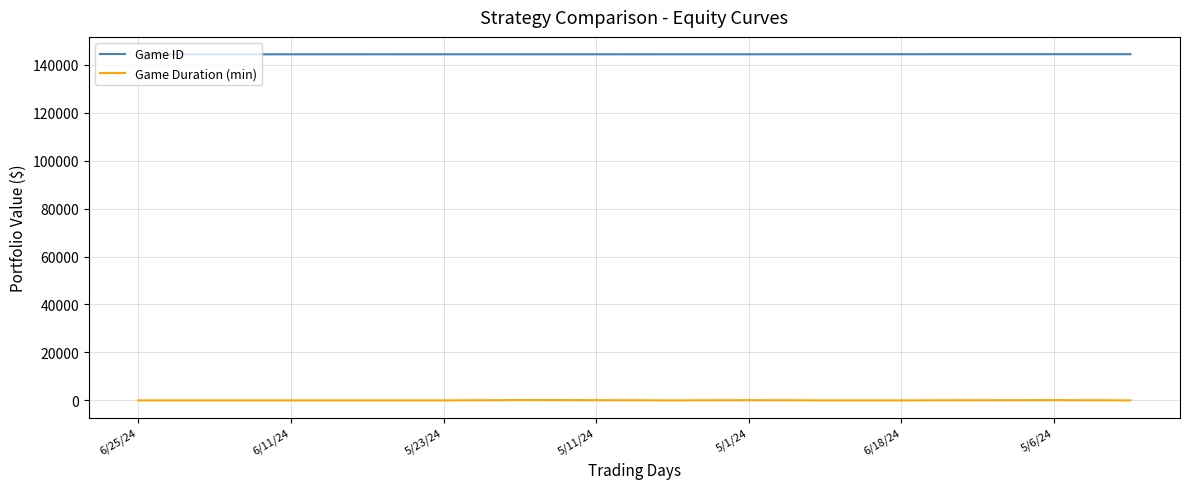

True or false: Game Duration (min) and Game ID intersect in this chart.

False